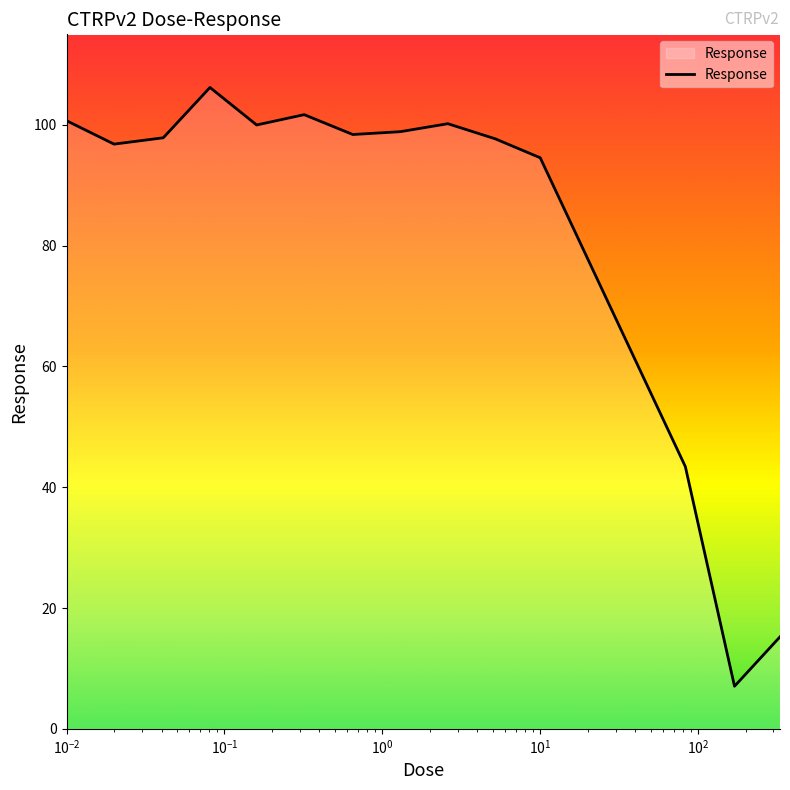

What is the greatest value displayed?

106.2